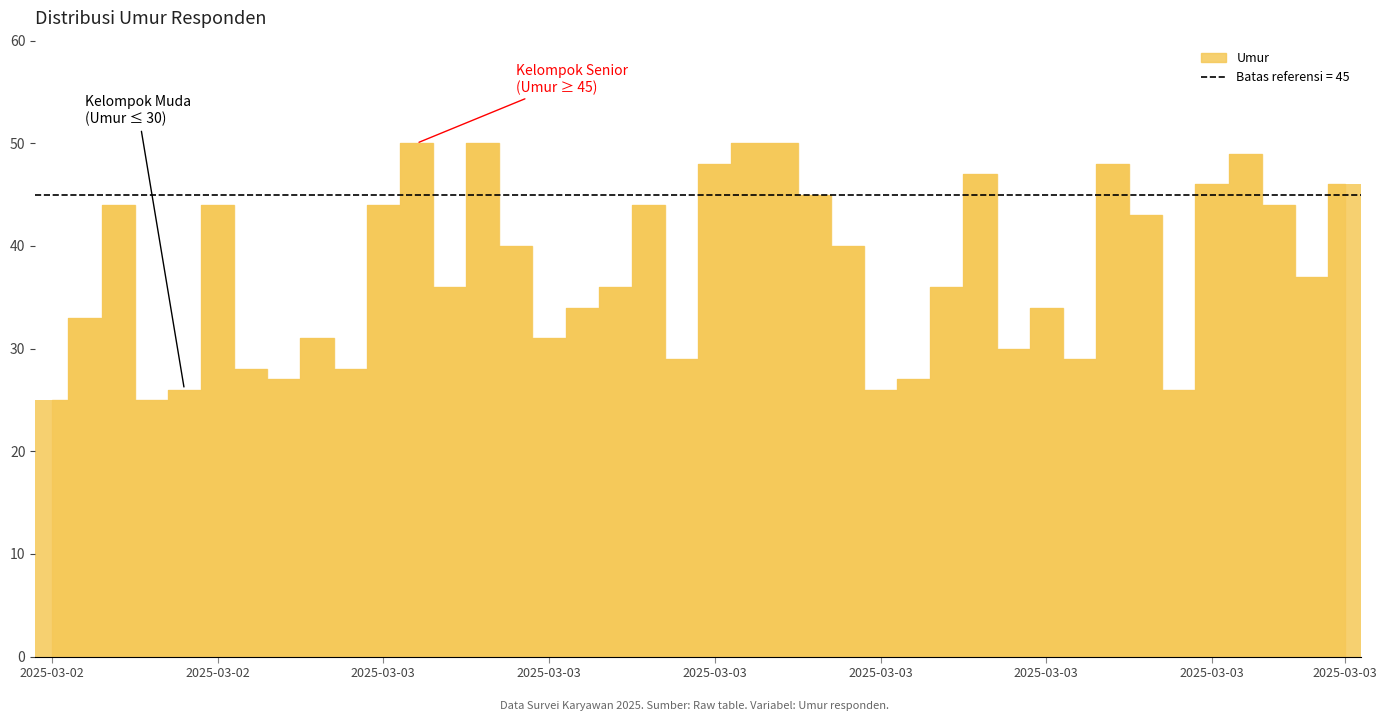

Reading left to right, list all the values displayed in this chart.

25	33	44	25	26	44	28	27	31	28	44	50	36	50	40	31	34	36	44	29	48	50	50	45	40	26	27	36	47	30	34	29	48	43	26	46	49	44	37	46